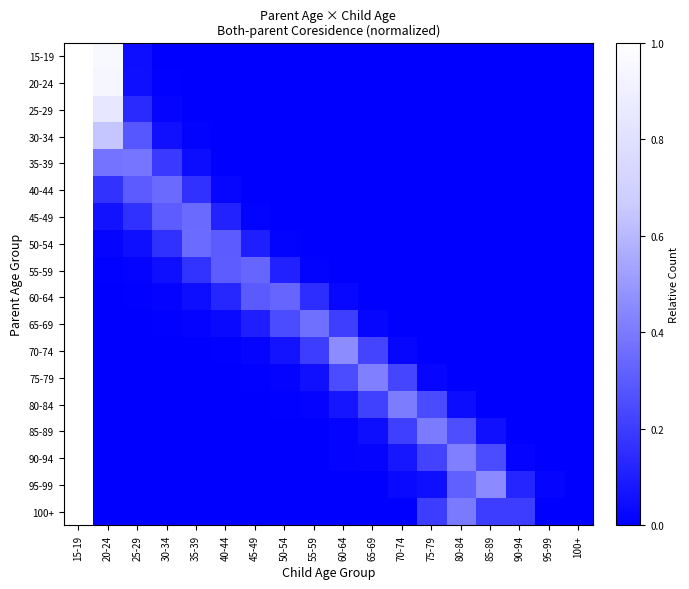

At how many categories does at least one series exceed 0?

17